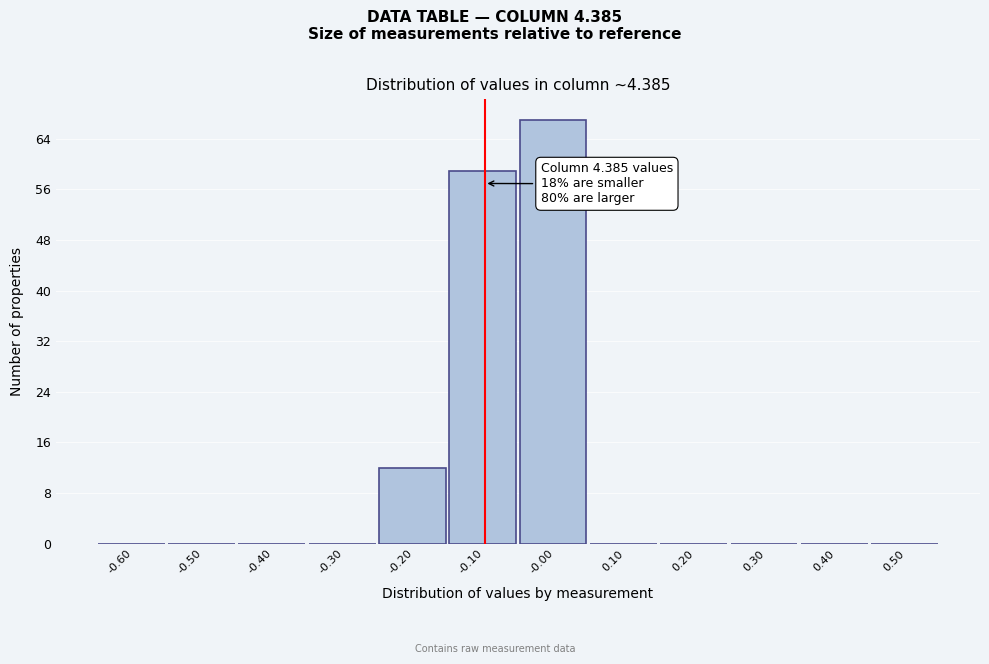

Over which range of the x-axis is the bar tallest?

-0.05 to 0.05